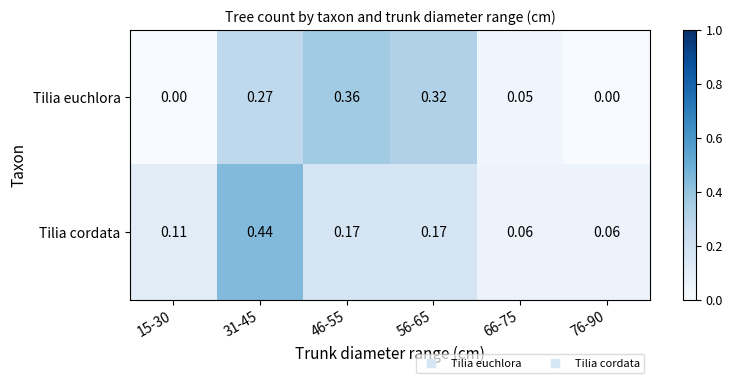

List the series in order of their peak value, highest first.

Tilia cordata, Tilia euchlora